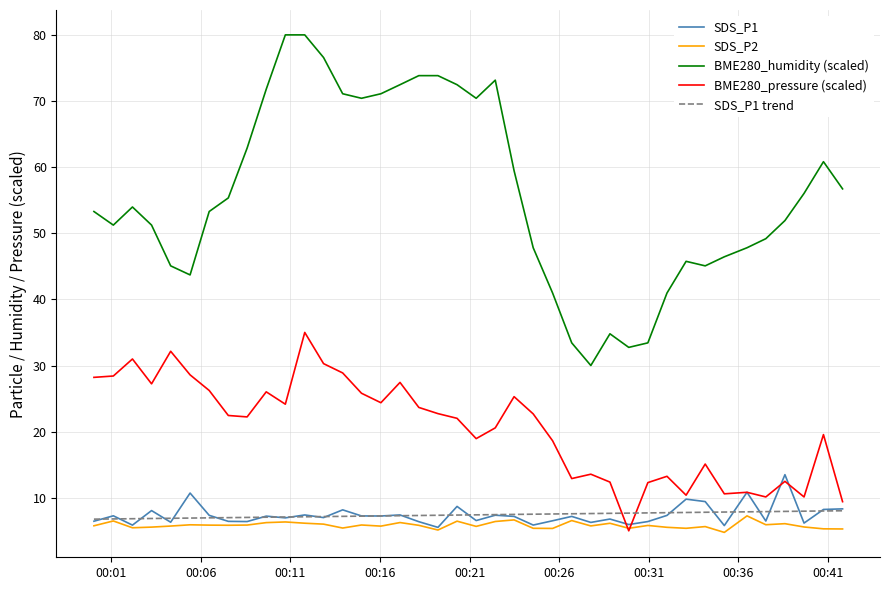

Which series has the largest total across all categories?

BME280_humidity (scaled)